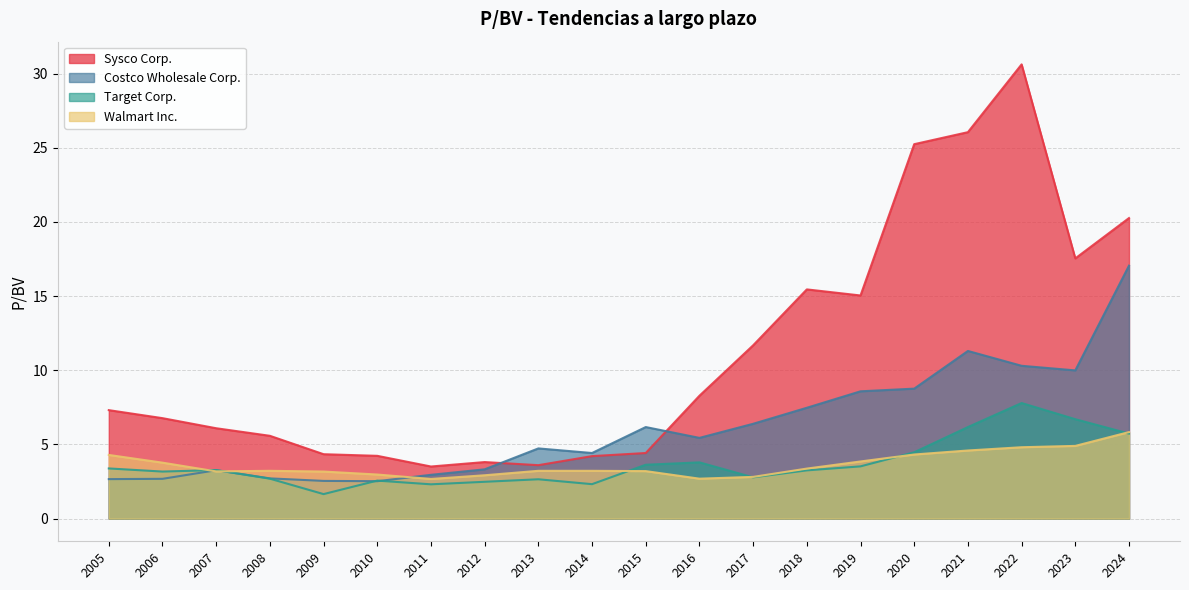

At which category does the chart reach its minimum across all series?

2009